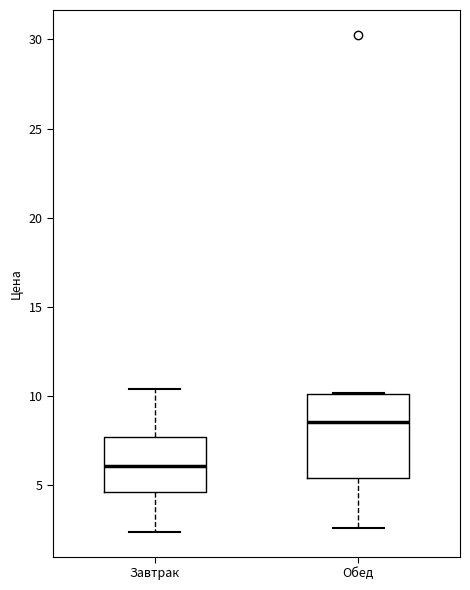

Reading left to right, read every box against the y-axis: the position of its median line, the range the box covers, and the ends of its whiskers. The values are not printed on the chart, so give them approximately, as read against the axis.

Завтрак: median 6.0, box 4.5 to 7.5, whiskers 2.5 to 10.5
Обед: median 8.5, box 5.5 to 10.0, whiskers 2.5 to 10.0